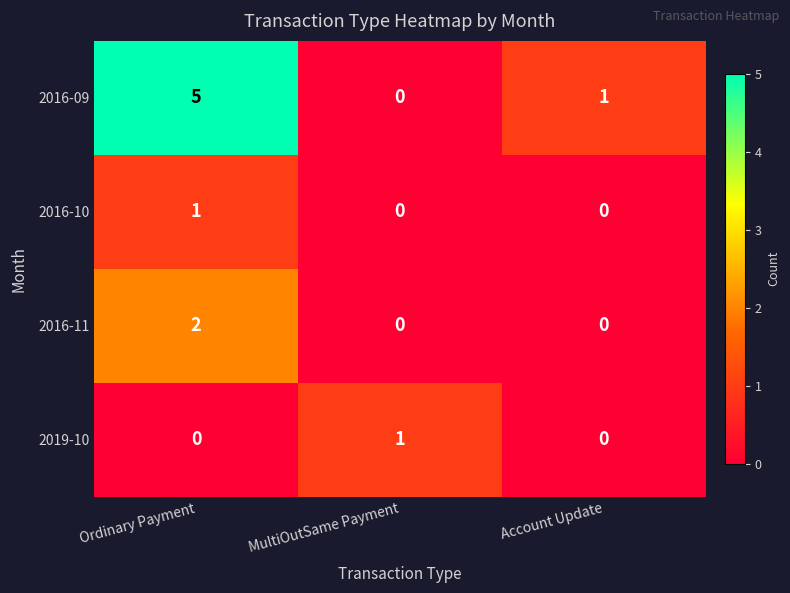

How many categories are shown in the chart?

3